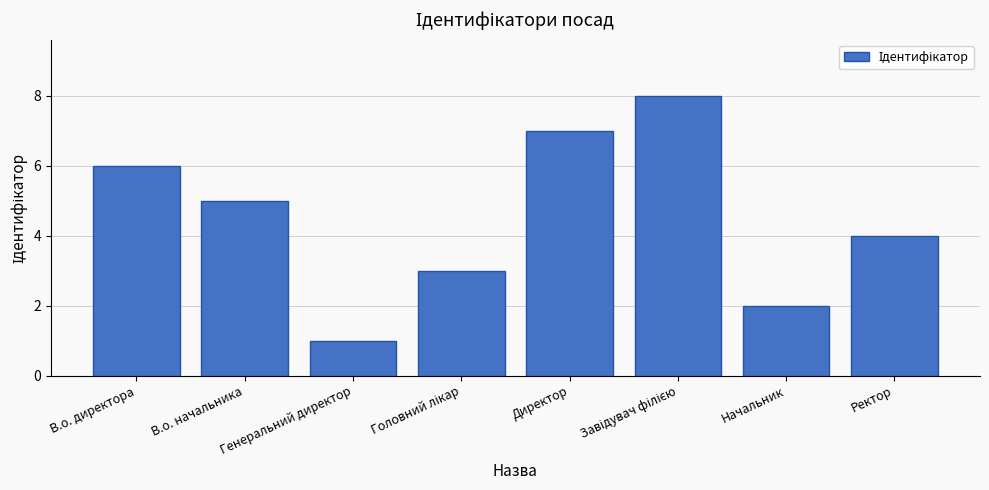

Reading right to left, transcribe all the data shown in this chart.

4	2	8	7	3	1	5	6